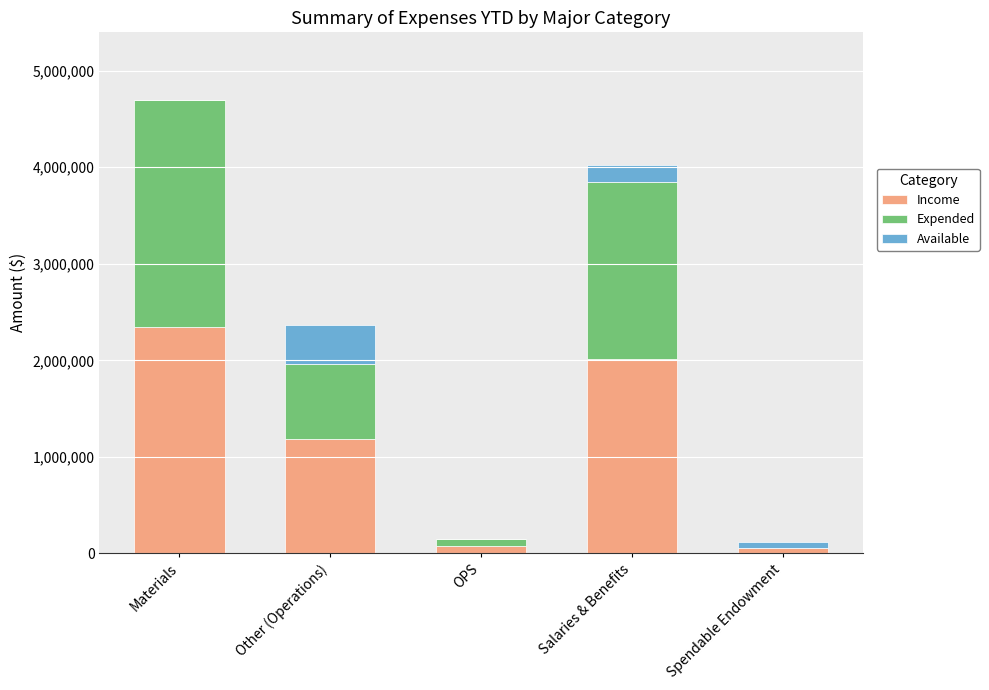

What is the total value across all series at Salaries & Benefits?

4018438.2